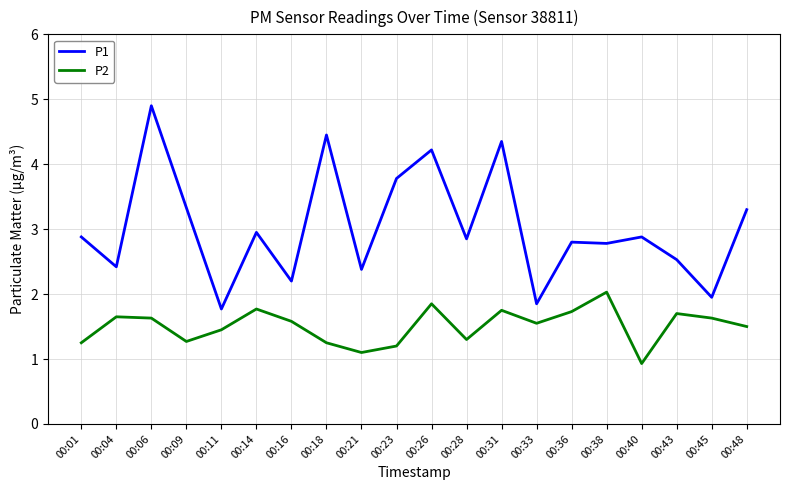

What is the difference between the P1 values at 00:43 and 00:45?

0.6